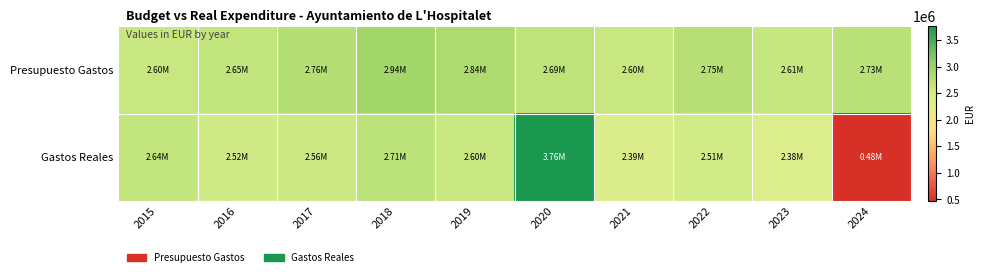

Reading left to right, list all the values displayed in this chart.

Presupuesto Gastos: 2015=2600187.5	2016=2647885.2	2017=2762934.5	2018=2935532.2	2019=2837808.1	2020=2686431.6	2021=2603187.5	2022=2753176.7	2023=2607878.2	2024=2725990.4
Gastos Reales: 2015=2638222.8	2016=2520636.9	2017=2557192.3	2018=2707143.1	2019=2598782.5	2020=3759132.5	2021=2393766.2	2022=2510801.1	2023=2378931.0	2024=475113.1